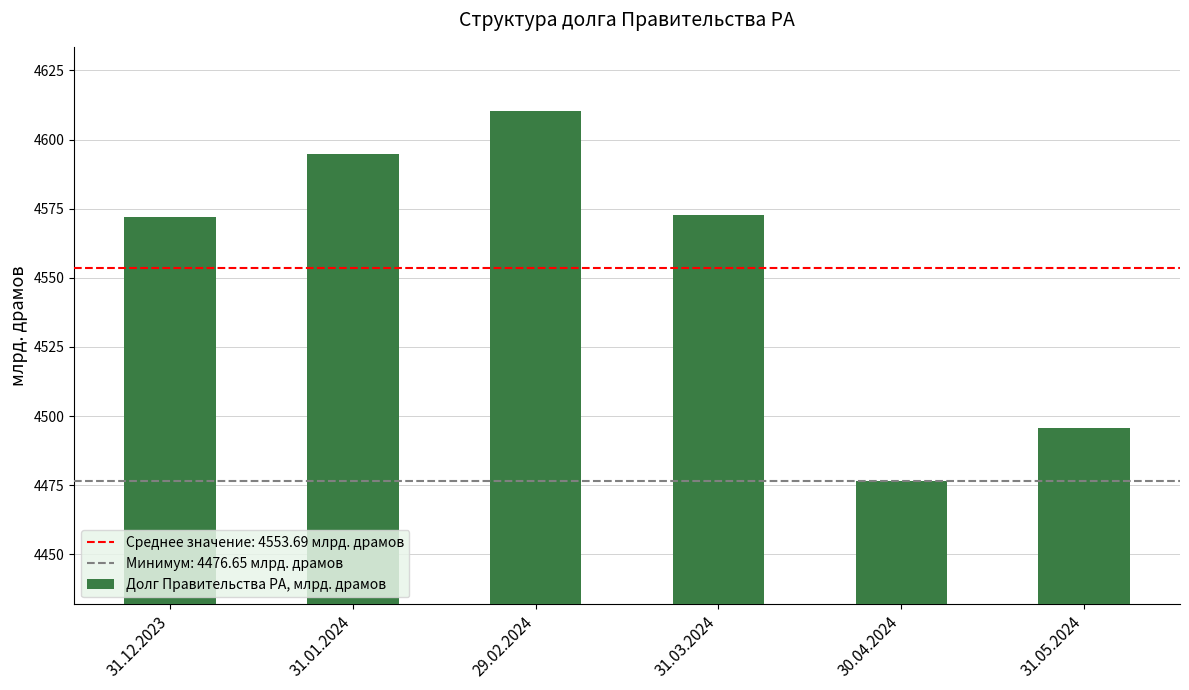

What value does the data have at 31.12.2023?

4571.9